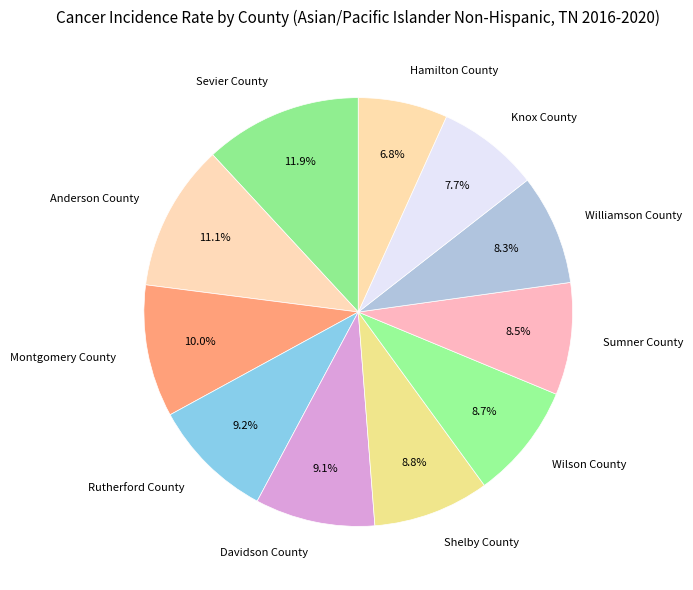

Which category has the biggest portion of the pie?

Sevier County